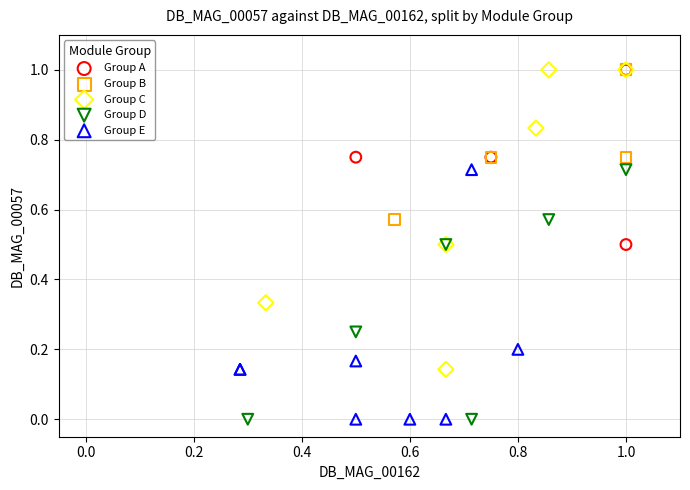

Which series has the largest Y range (max minus min)?

Group C